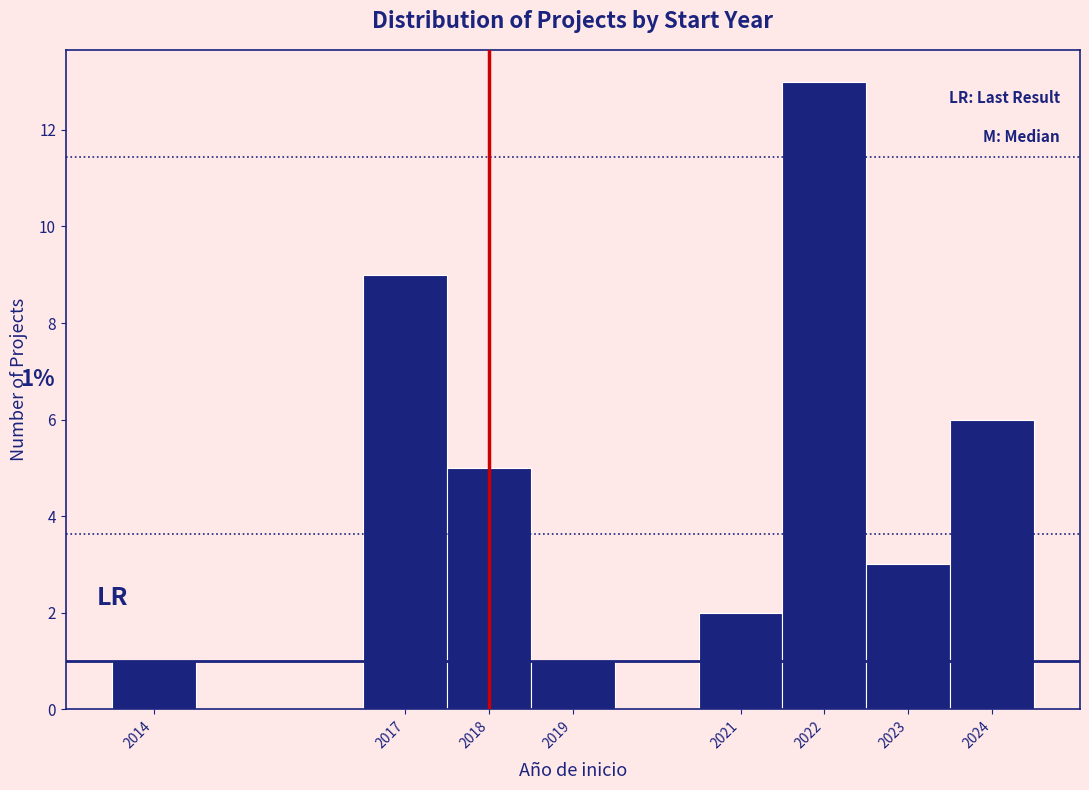

Which range on the x-axis has the tallest bar?

2021.5 to 2022.5